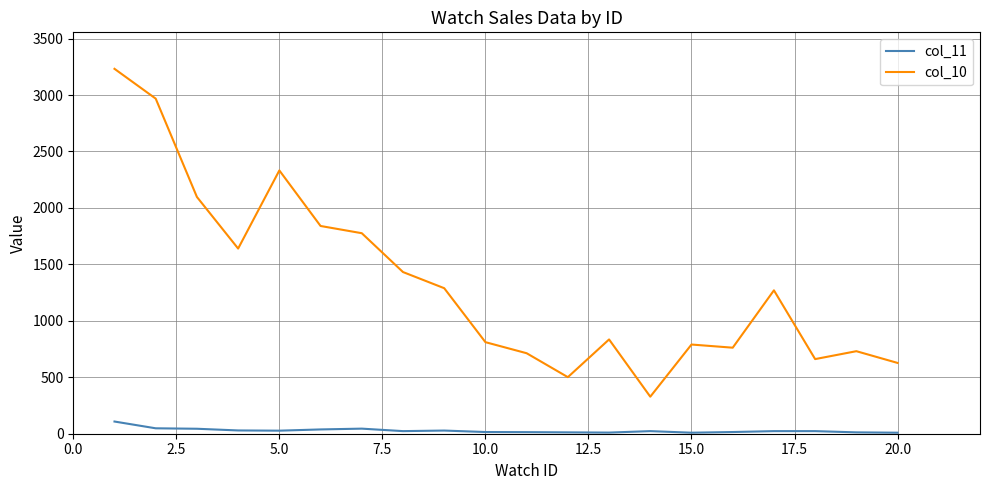

What is the greatest value displayed?

3232